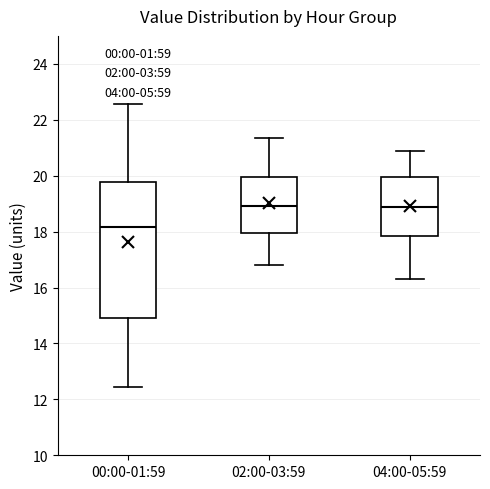

Which box has the lowest median line?

00:00-01:59